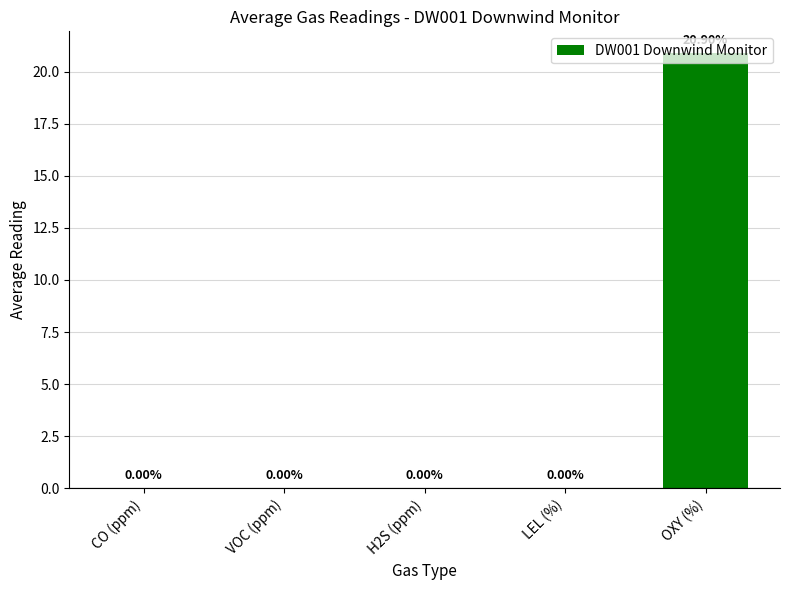

True or false: the data shows 0.0 at LEL (%).

True